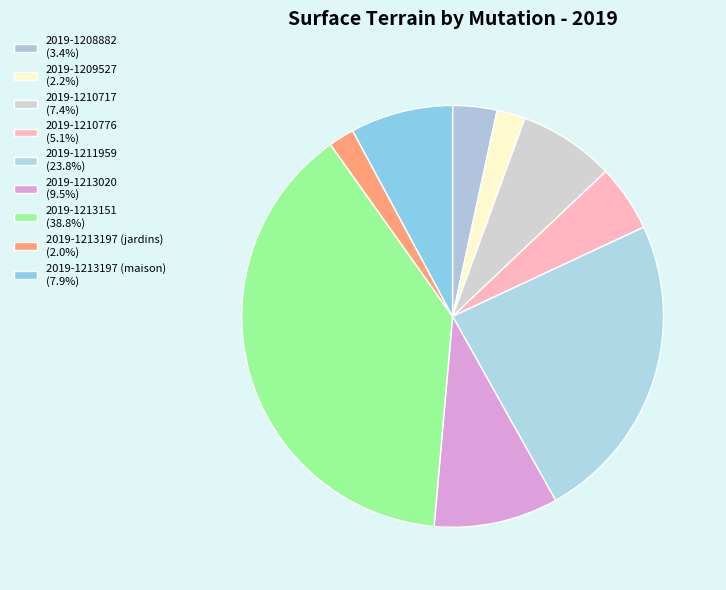

What is the change in value from 2019-1208882 to 2019-1210776?

+67